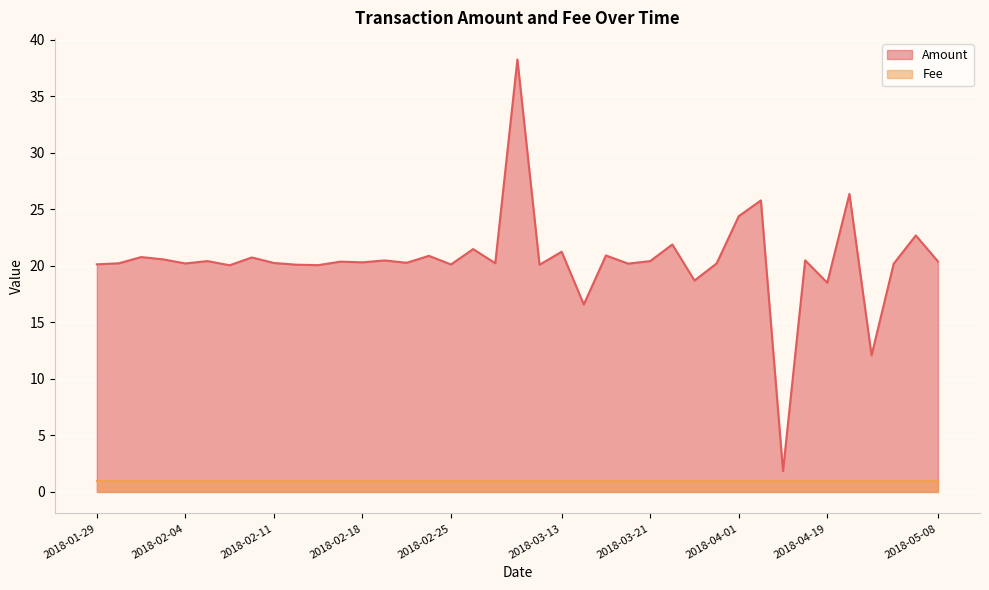

Which has a higher value, 2018-03-13 or 2018-04-02?

2018-04-02